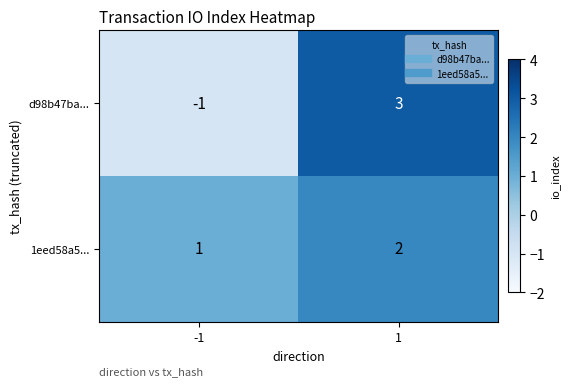

Rank the series by their maximum value, from lowest to highest.

1eed58a5..., d98b47ba...